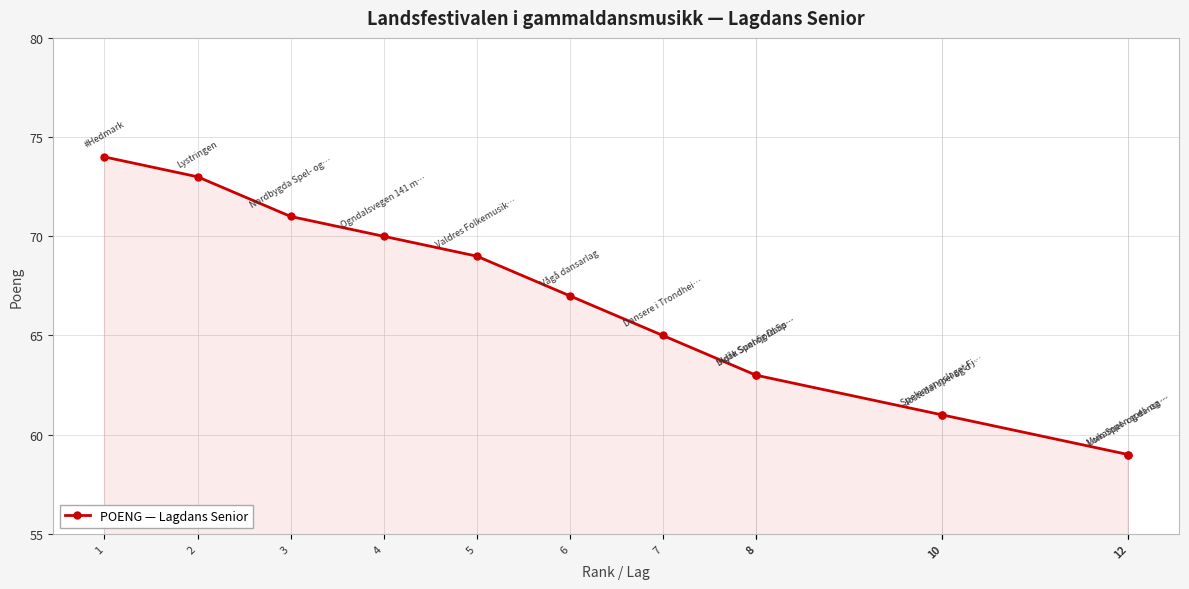

What is the value of the 5th point from the left?

69